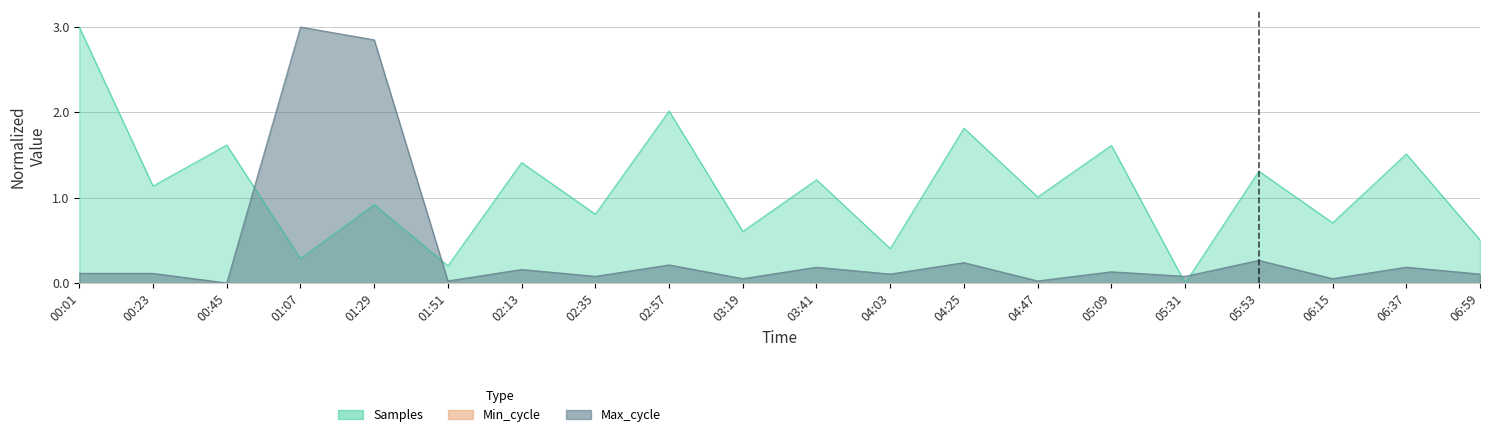

True or false: Samples has more than 2 interior local peaks.

True